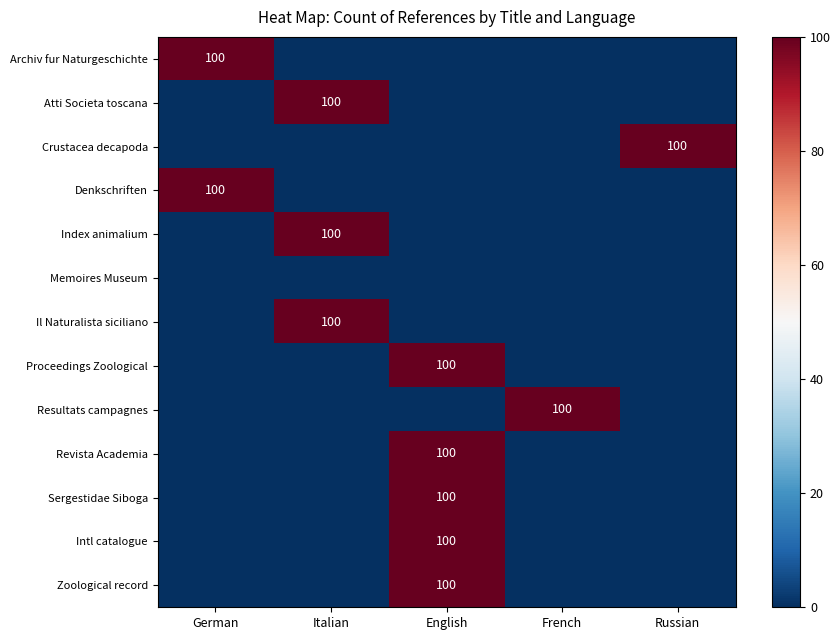

True or false: Zoological record has a value of 100 at English.

True